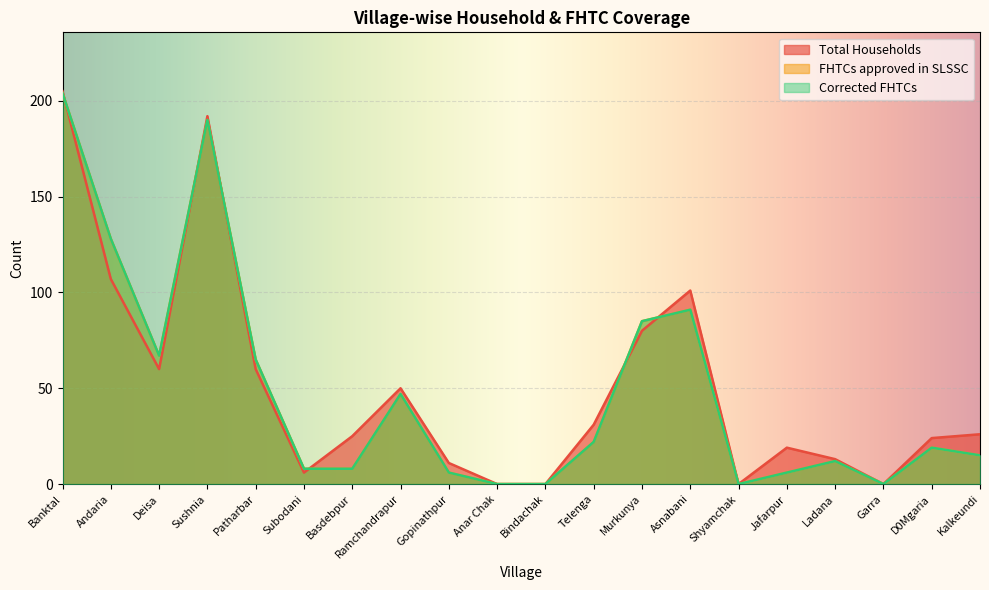

Reading left to right, what are all the values shown in this chart?

Total Households: 205	107	60	192	60	6	25	50	11	0	0	31	80	101	0	19	13	0	24	26
FHTCs approved in SLSSC: 204	128	67	190	65	8	8	47	6	0	0	22	85	91	0	6	12	0	19	15
Corrected FHTCs: 204	128	67	190	65	8	8	47	6	0	0	22	85	91	0	6	12	0	19	15